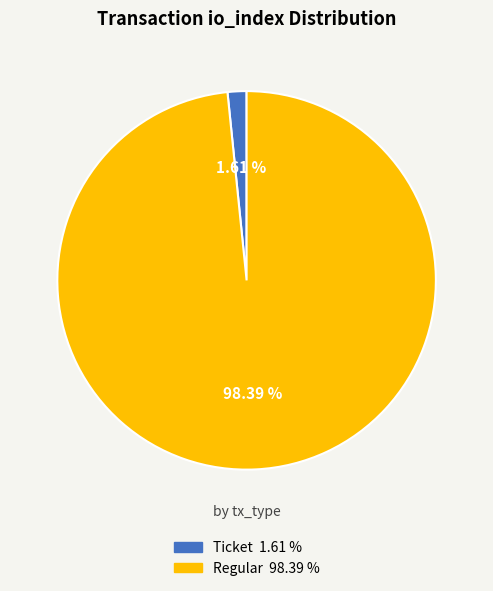

Which has a higher value, Ticket or Regular?

Regular